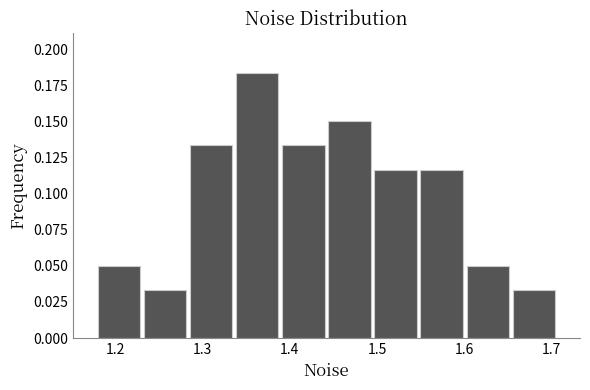

Over which range of the x-axis is the bar tallest?

1.34 to 1.39